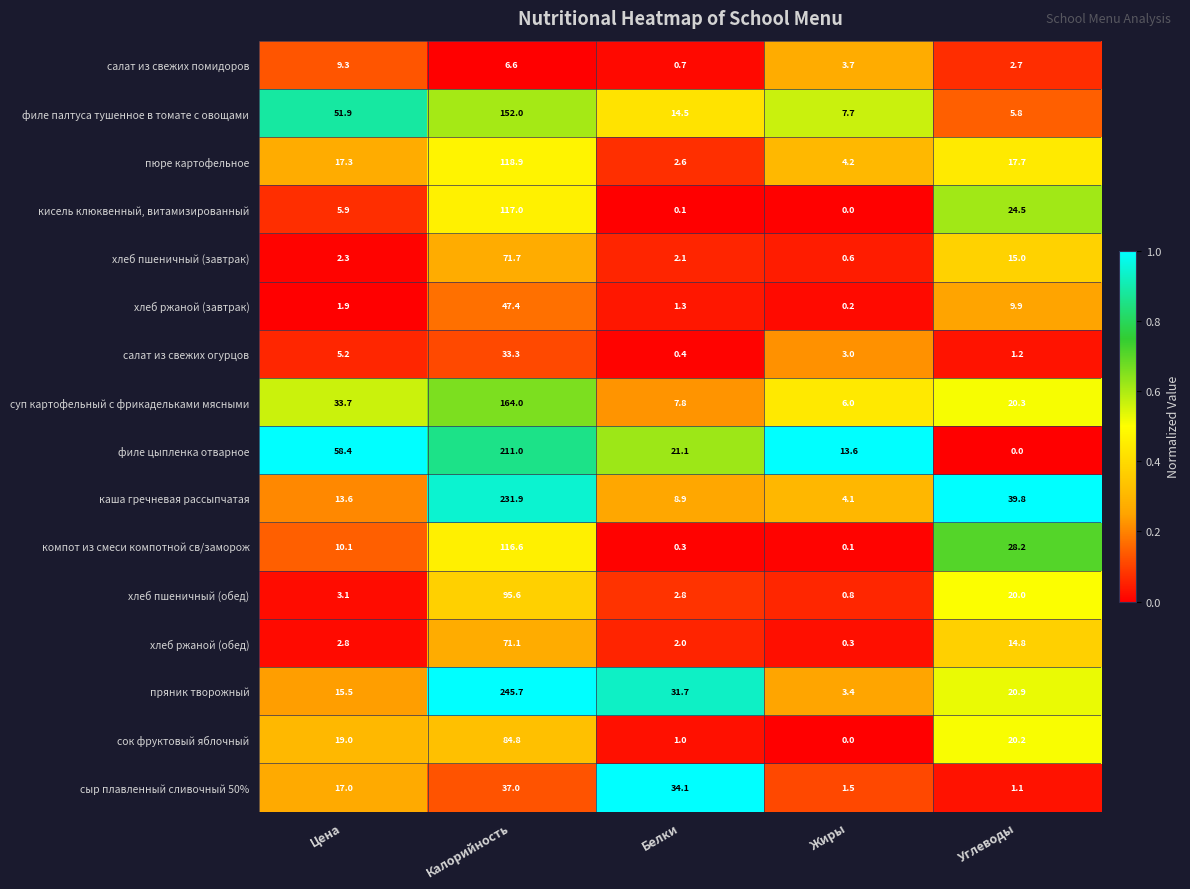

Where does the хлеб ржаной (завтрак) series first go above 1?

Цена